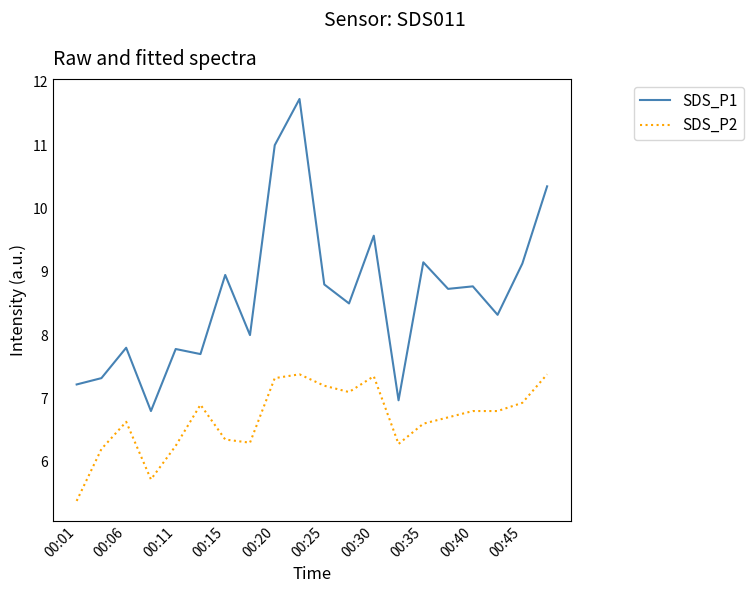

Which series has the largest total across all categories?

SDS_P1